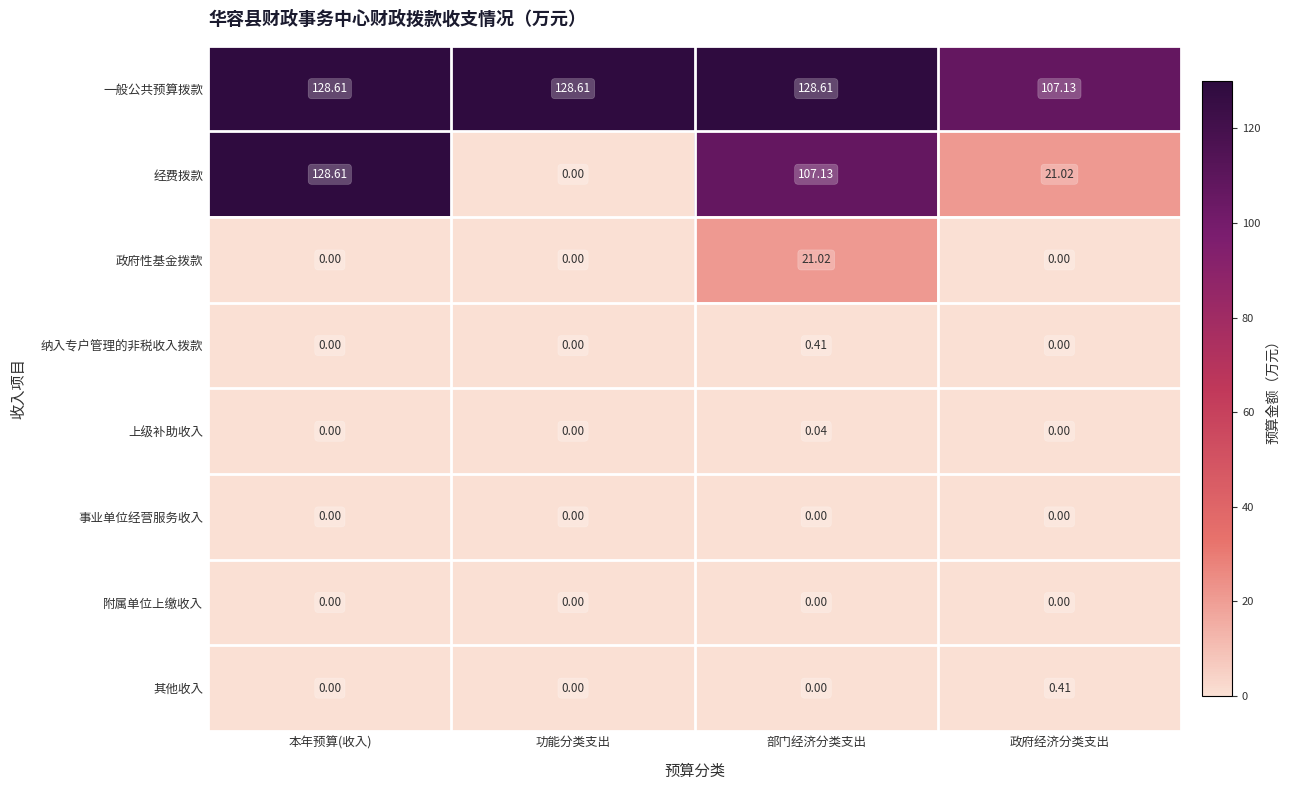

Which series has the largest range (max minus min)?

经费拨款